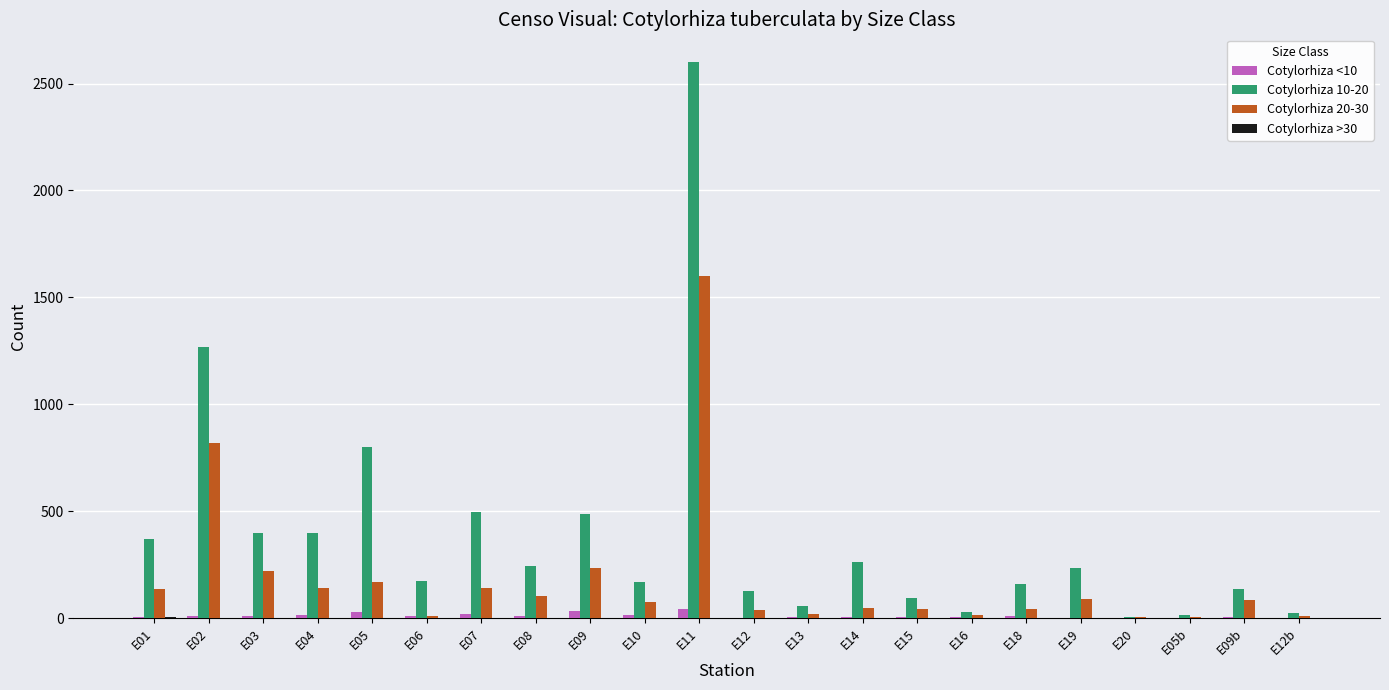

What is the total value across all series at E18?

209